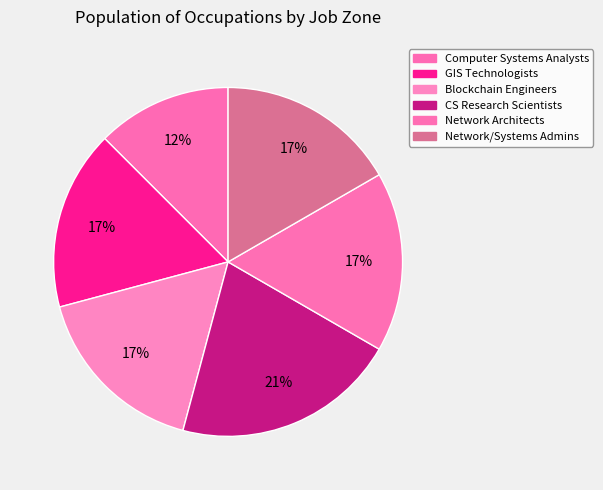

Is Computer Systems Analysts the majority of the pie?

No